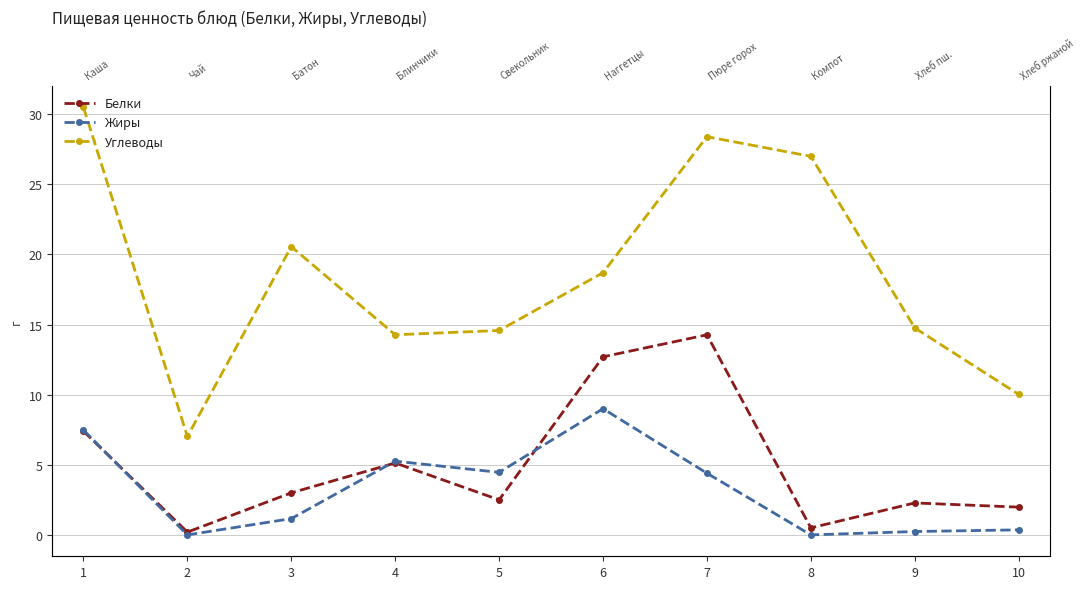

What are all the series names shown in the legend?

Белки, Жиры, Углеводы